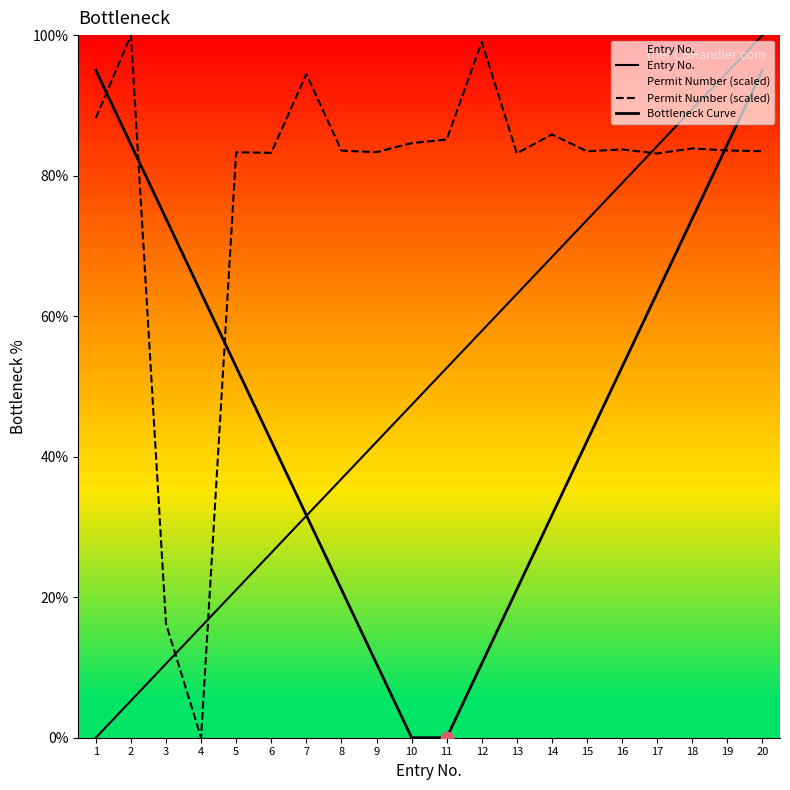

Which series has the largest Y range (max minus min)?

Entry No.